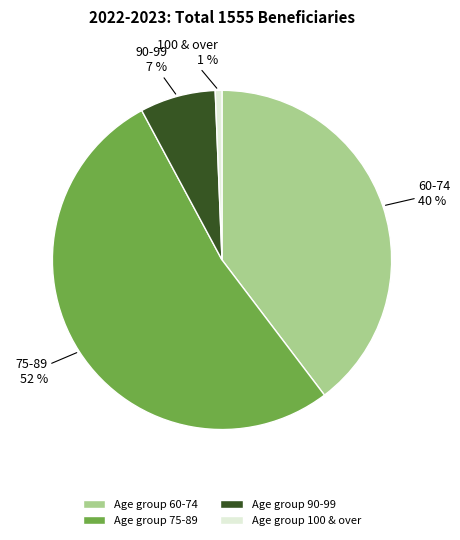

To the nearest percent, what is the average slice percentage?

25%